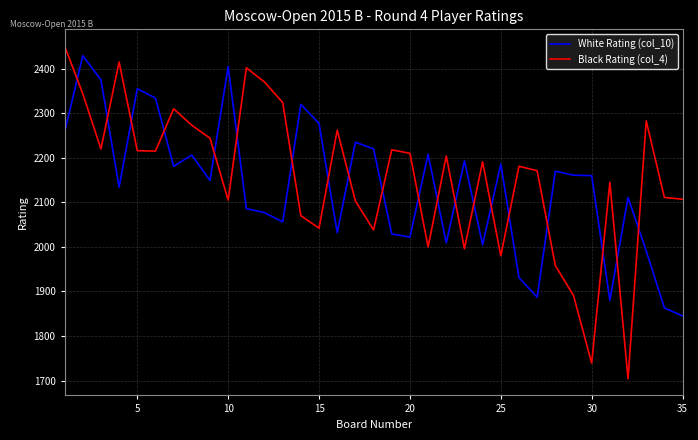

Which series has the largest range (max minus min)?

Black Rating (col_4)